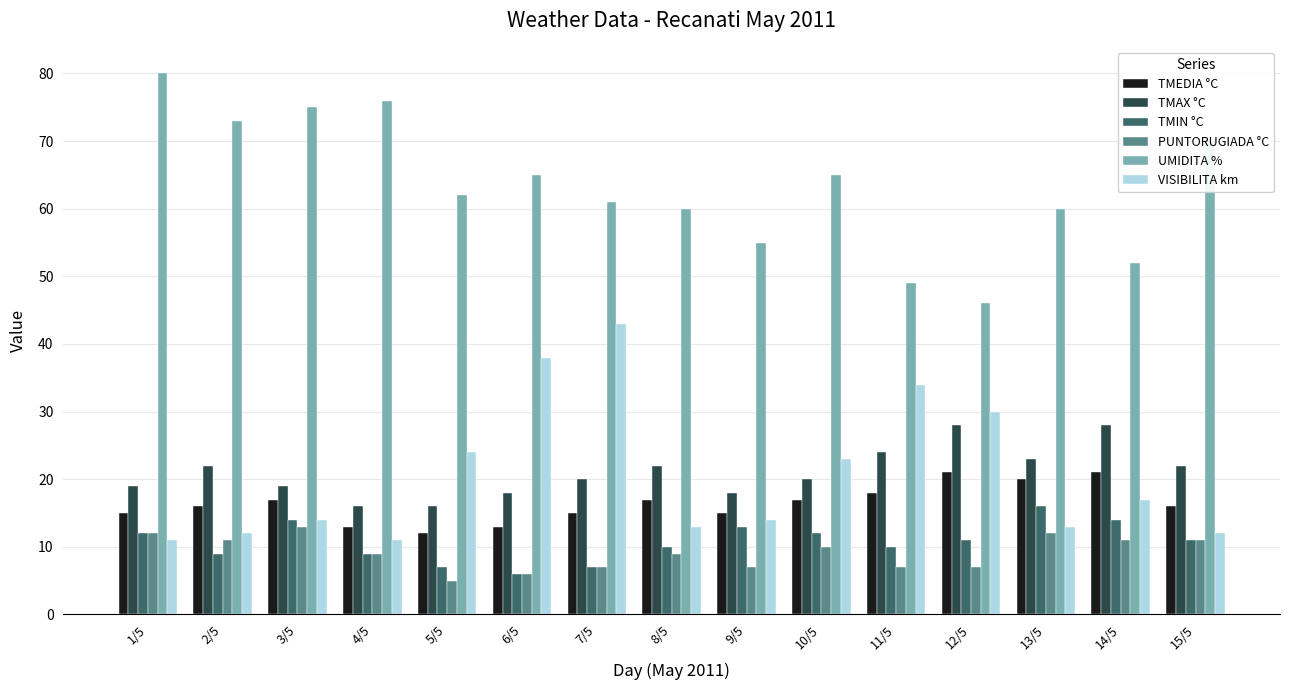

Which label corresponds to the smallest value in the chart?

5/5